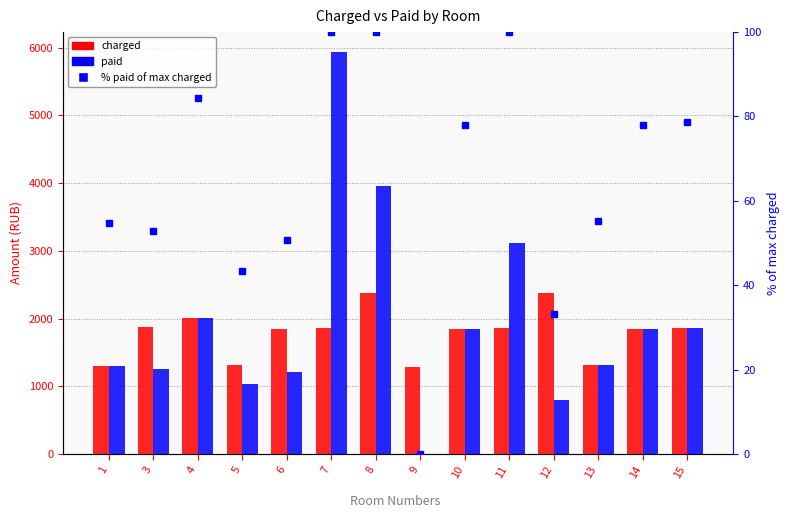

Read the charged value at 9.

1281.8